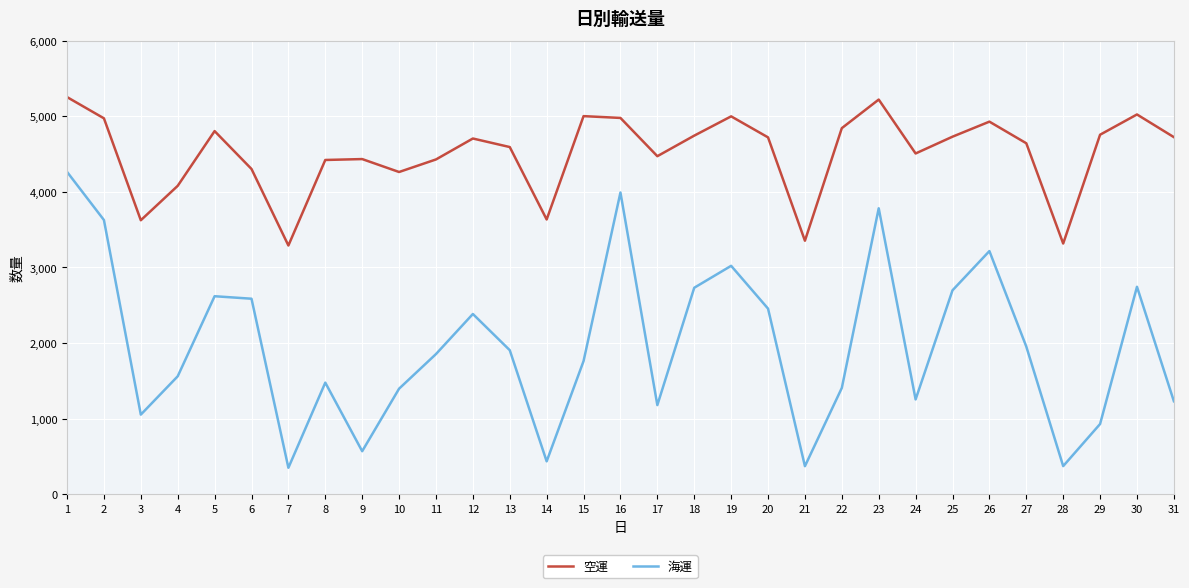

True or false: 海運 and 空運 intersect in this chart.

False